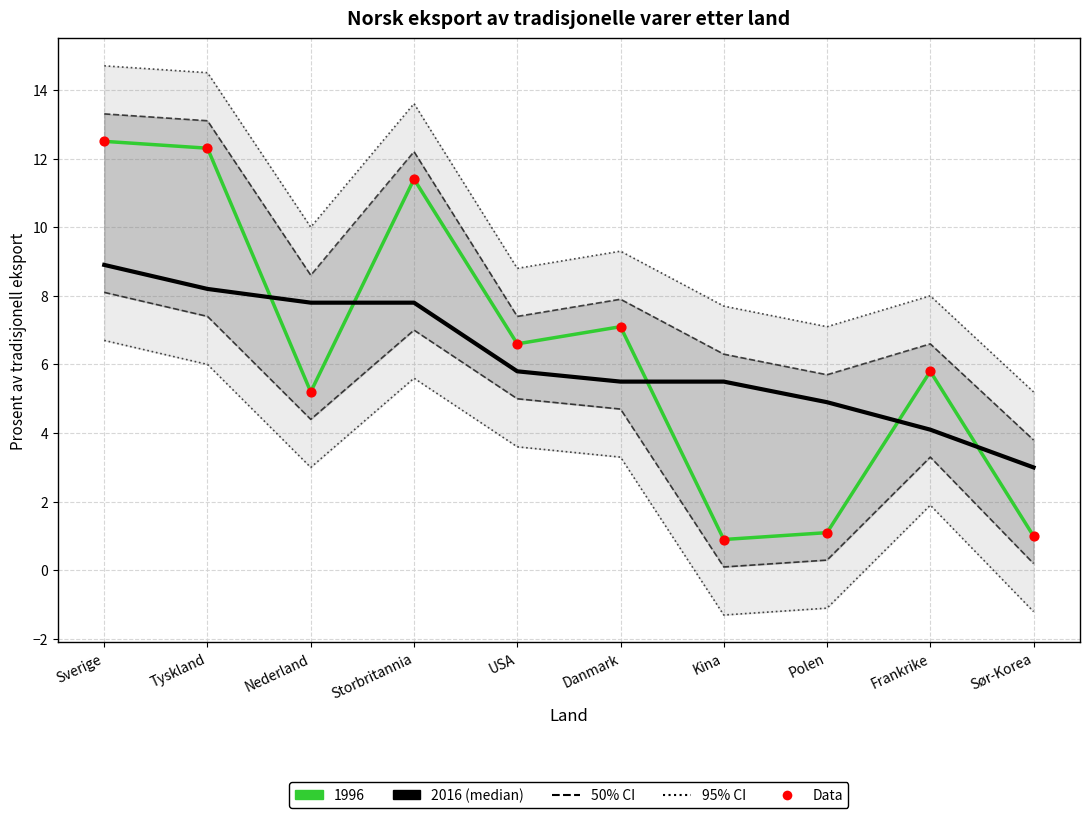

What is the change in value from Nederland to Storbritannia?

+6.2